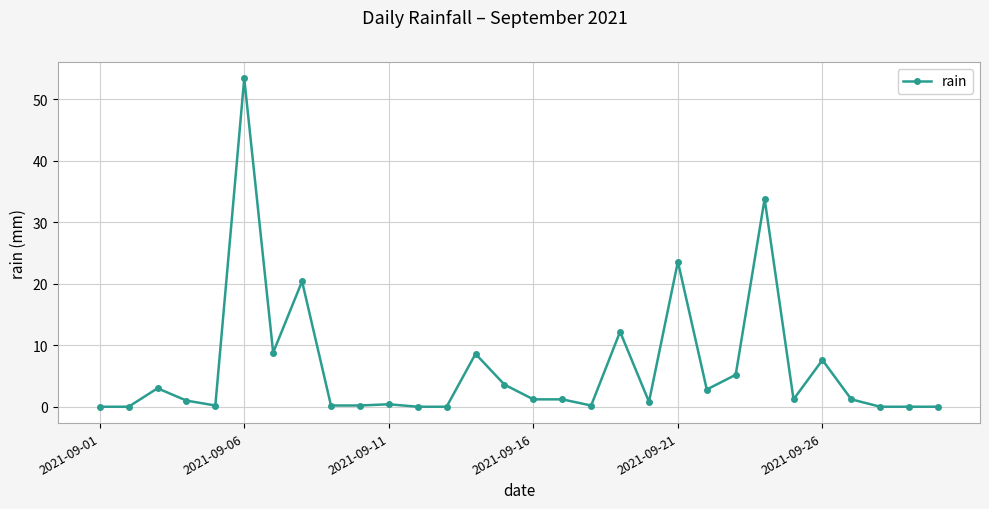

True or false: there are more than 2 points higher than both neighbors.

True